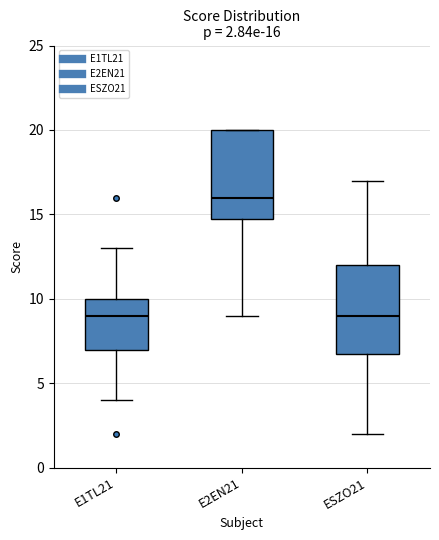

Which box has the highest median line?

E2EN21